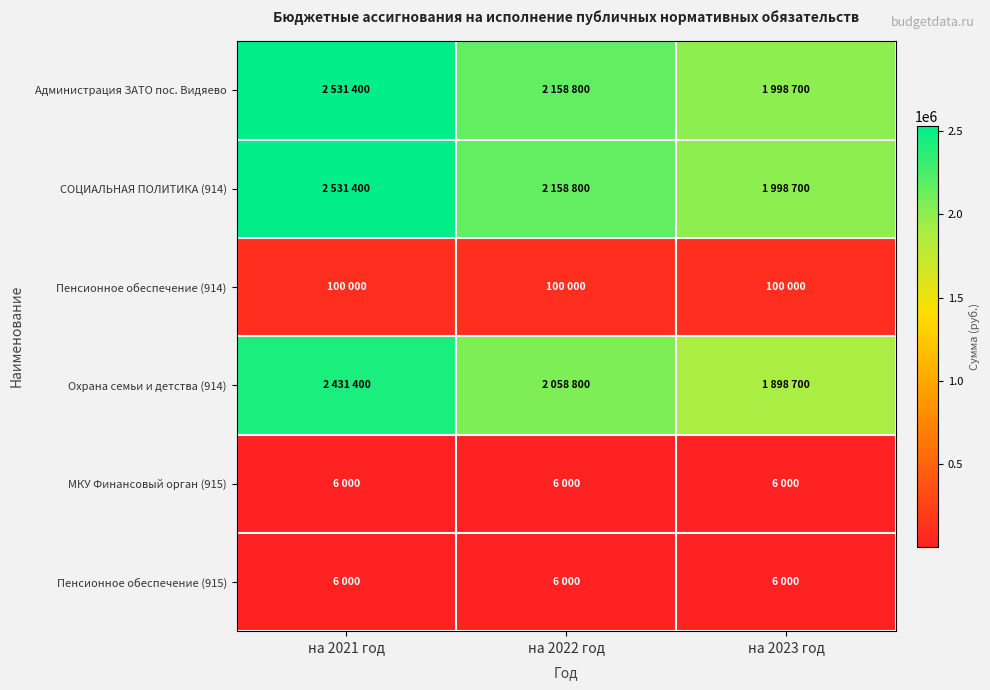

Reading right to left, extract all data points from this chart.

Администрация ЗАТО пос. Видяево: на 2023 год=1998700	на 2022 год=2158800	на 2021 год=2531400
СОЦИАЛЬНАЯ ПОЛИТИКА (914): на 2023 год=1998700	на 2022 год=2158800	на 2021 год=2531400
Пенсионное обеспечение (914): на 2023 год=100000	на 2022 год=100000	на 2021 год=100000
Охрана семьи и детства (914): на 2023 год=1898700	на 2022 год=2058800	на 2021 год=2431400
МКУ Финансовый орган (915): на 2023 год=6000	на 2022 год=6000	на 2021 год=6000
Пенсионное обеспечение (915): на 2023 год=6000	на 2022 год=6000	на 2021 год=6000